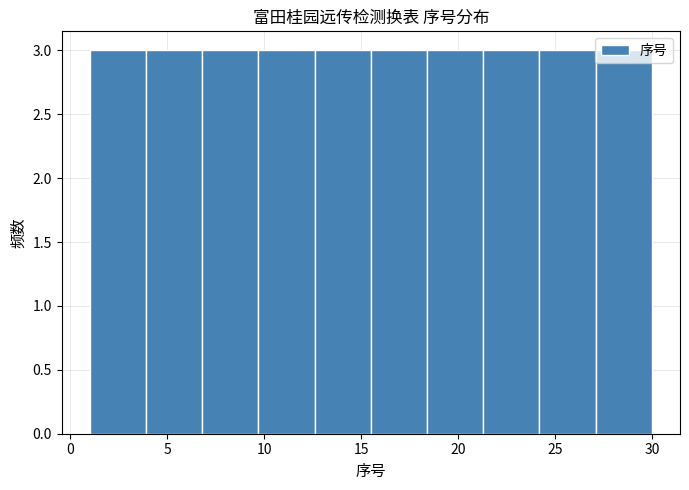

Reading left to right, list every bar in this chart as the range it spans on the x-axis followed by its height. Neither the bar edges nor the heights are printed on the chart, so give them approximately, as read against the axes.

1.0 to 3.9: 3
3.9 to 6.8: 3
6.8 to 9.7: 3
9.7 to 12.6: 3
12.6 to 15.5: 3
15.5 to 18.4: 3
18.4 to 21.3: 3
21.3 to 24.2: 3
24.2 to 27.1: 3
27.1 to 30.0: 3